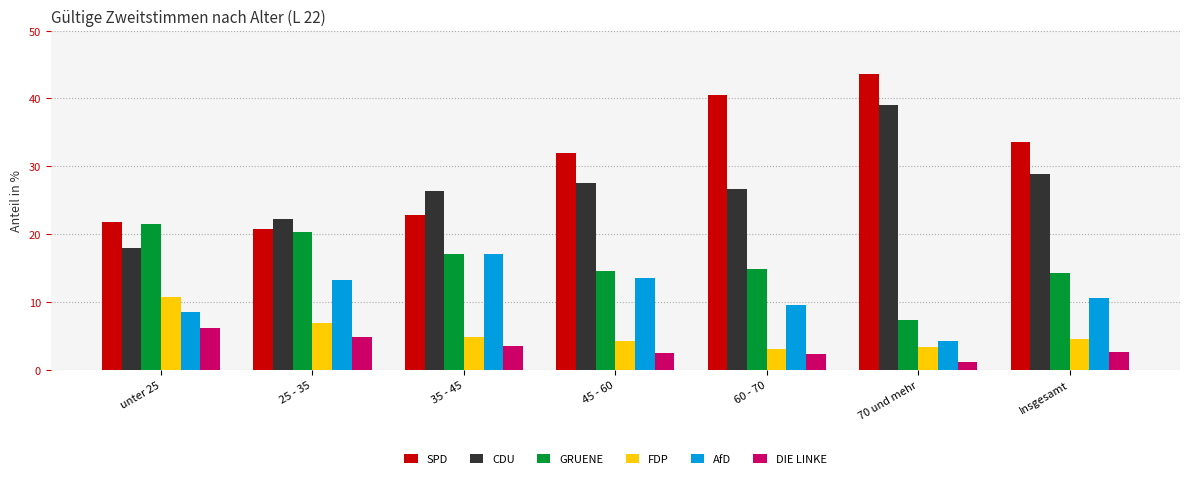

Where is GRUENE nearest to the value 14?

Insgesamt